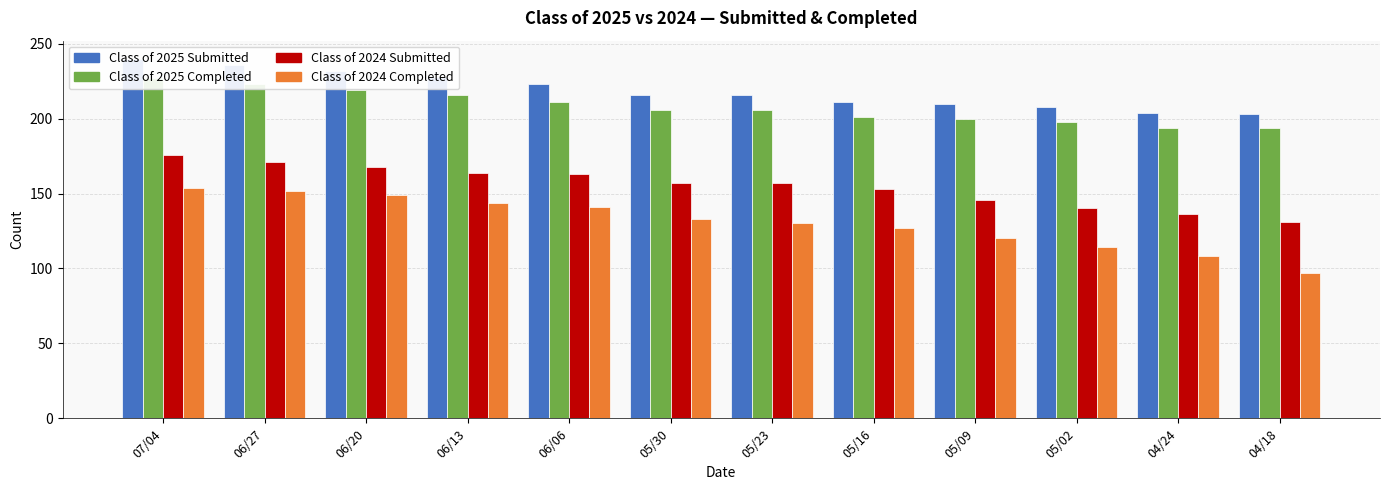

Which series has the widest spread of values?

Class of 2024 Completed